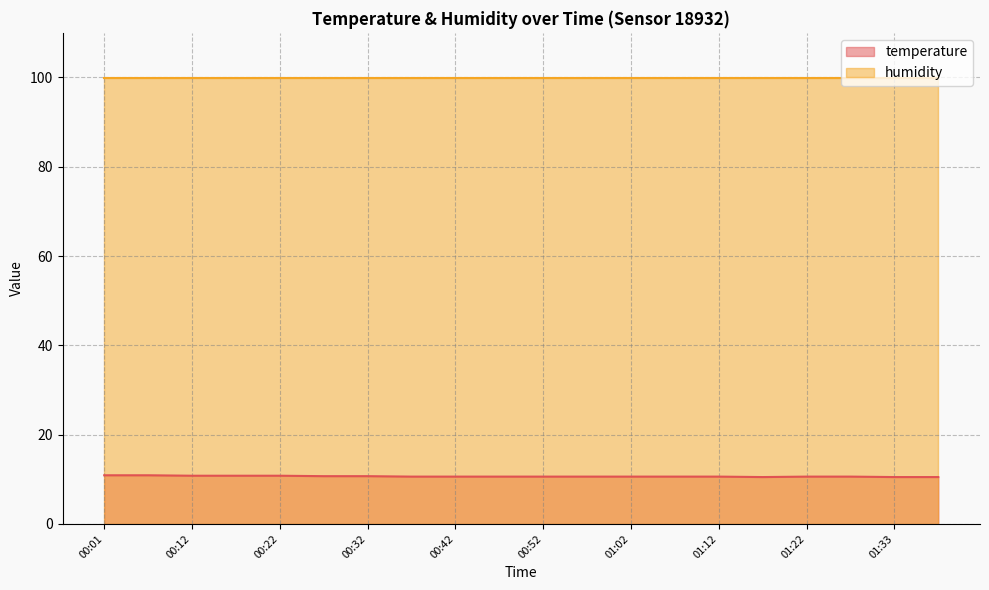

How many series are shown in this chart?

2